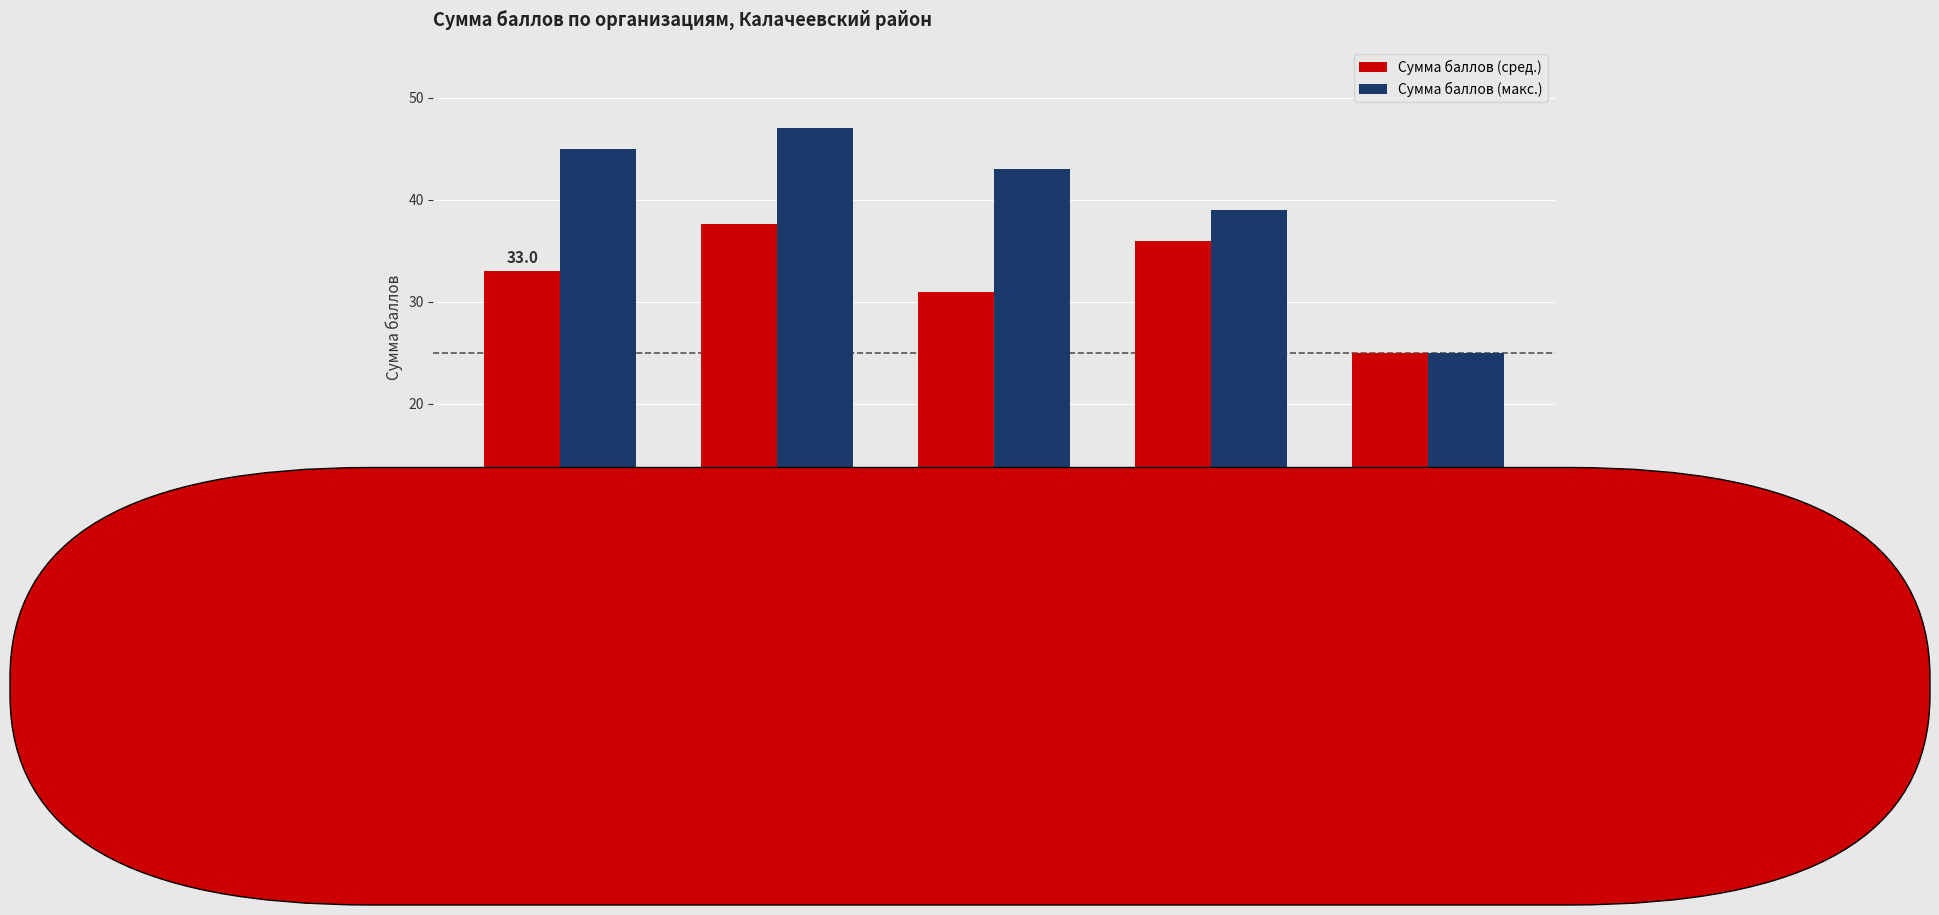

What is the minimum value for Сумма баллов (макс.)?

25.0